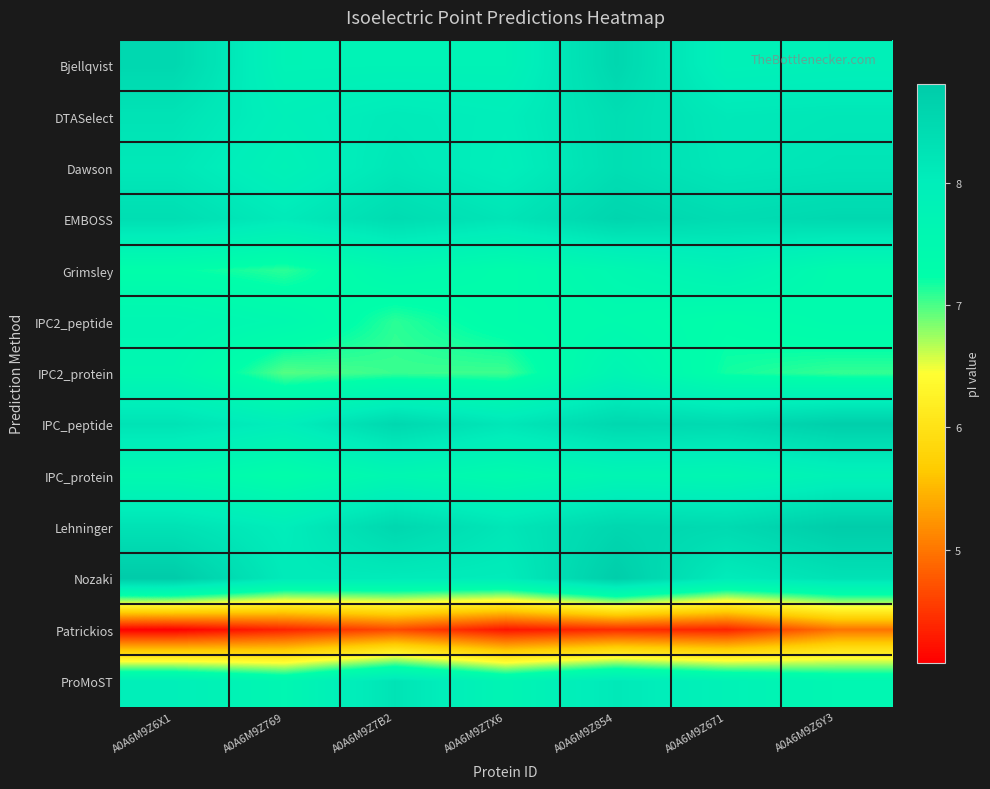

Between A0A6M9Z854 and A0A6M9Z6Y3, which series saw the biggest shift?

Bjellqvist